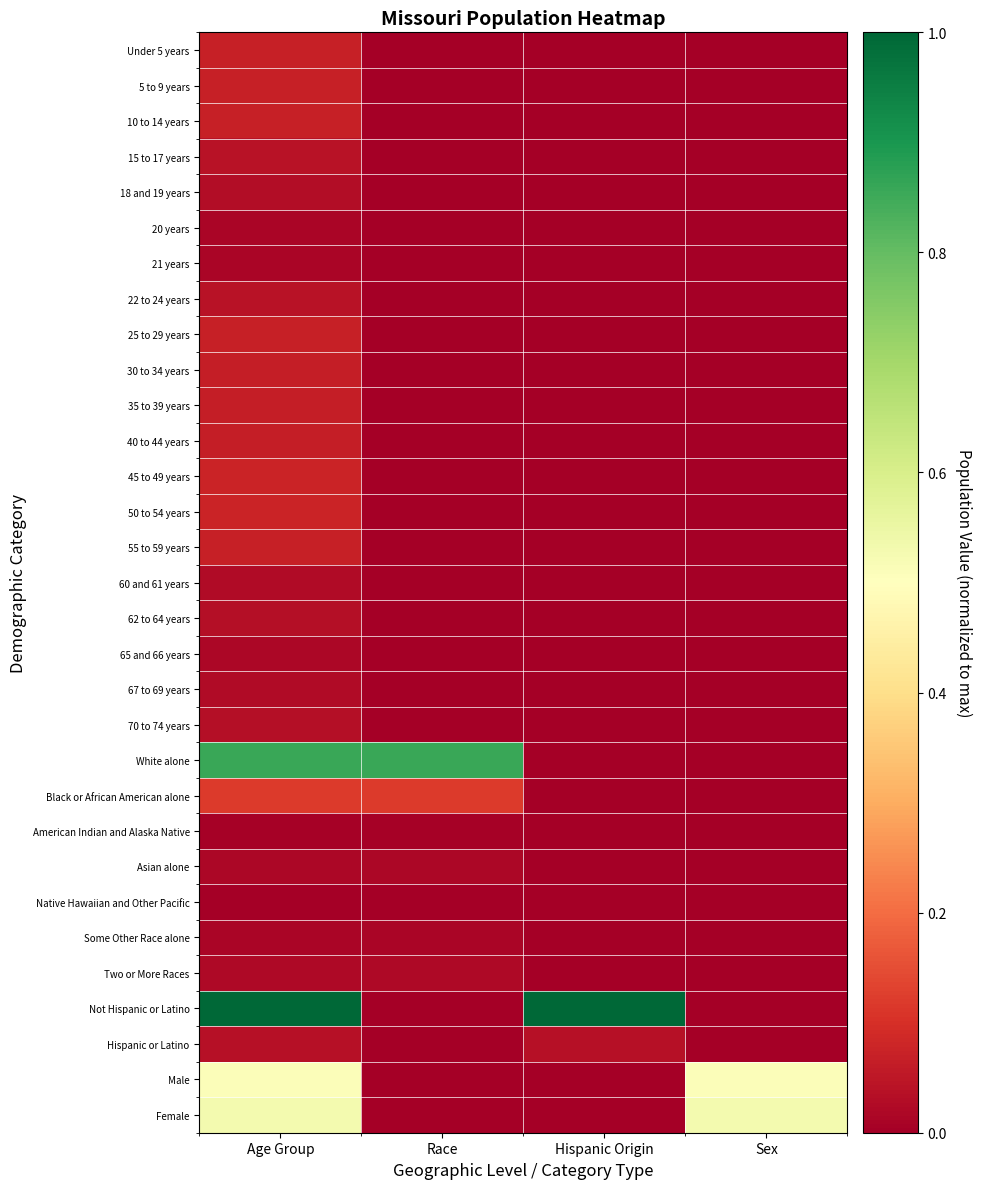

Which series changed the most between Race and Hispanic Origin?

Not Hispanic or Latino